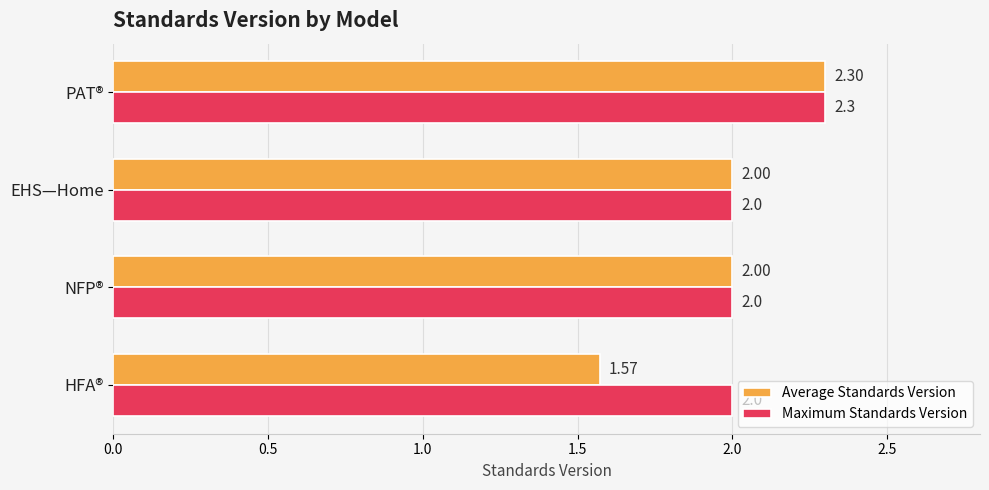

At HFA®, list the series in order from smallest to largest.

Average Standards Version, Maximum Standards Version